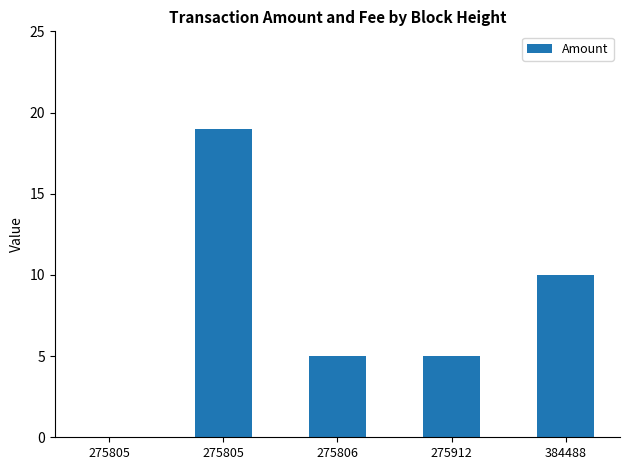

Are the bars horizontal?

No